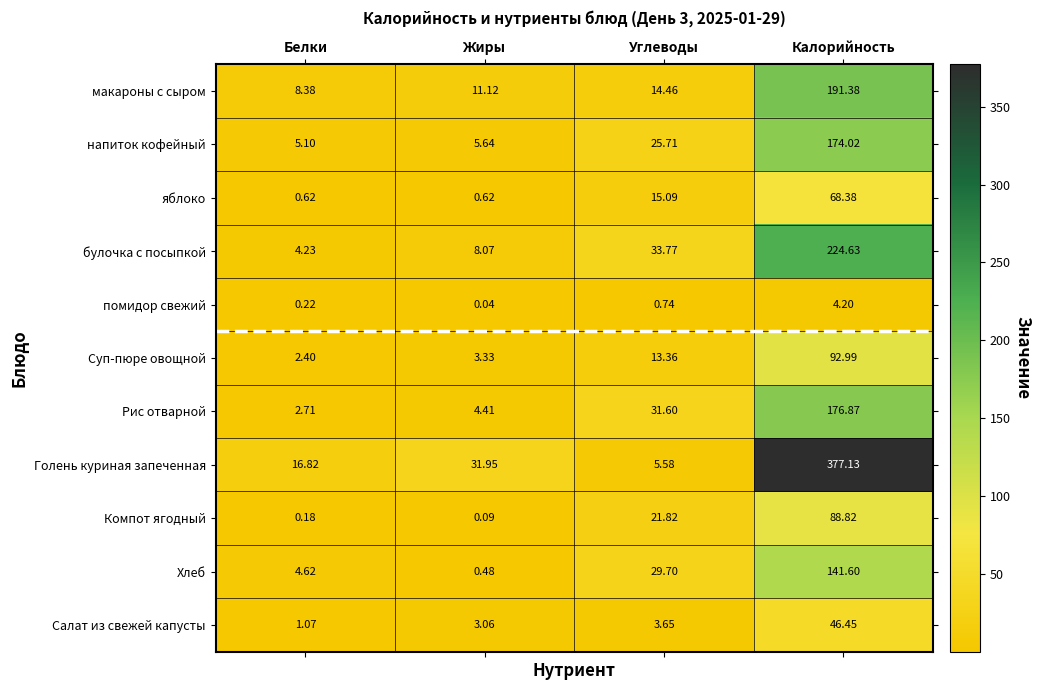

Where is Хлеб nearest to the value 71?

Углеводы